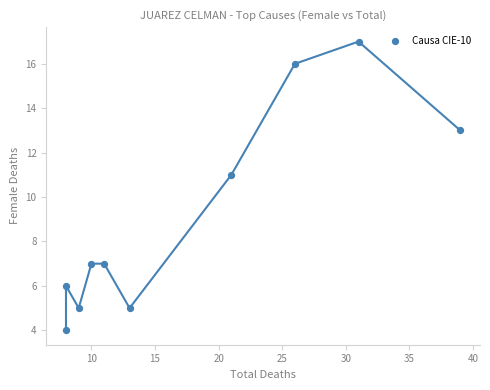

What is the range of Y values (max minus min)?

13